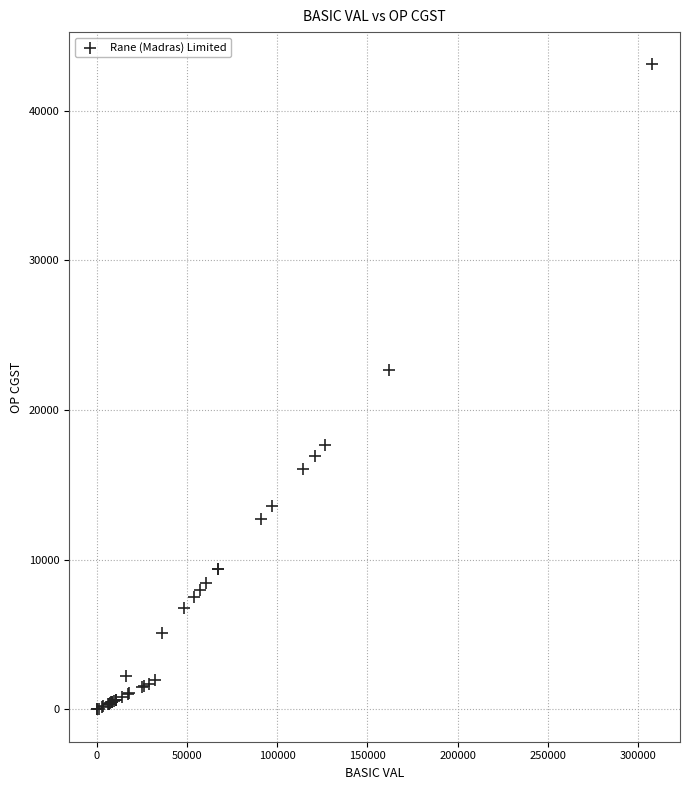

What Y value in the scatter plot is closest to 21552?

22685.6